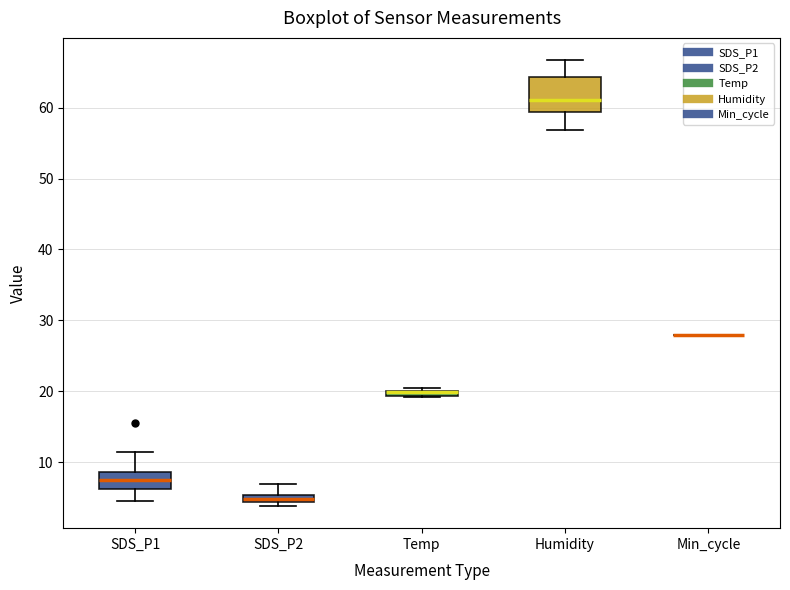

Where does the median line of the box for Humidity sit on the y-axis? The values are not printed on the chart, so give them approximately, as read against the axis.

61